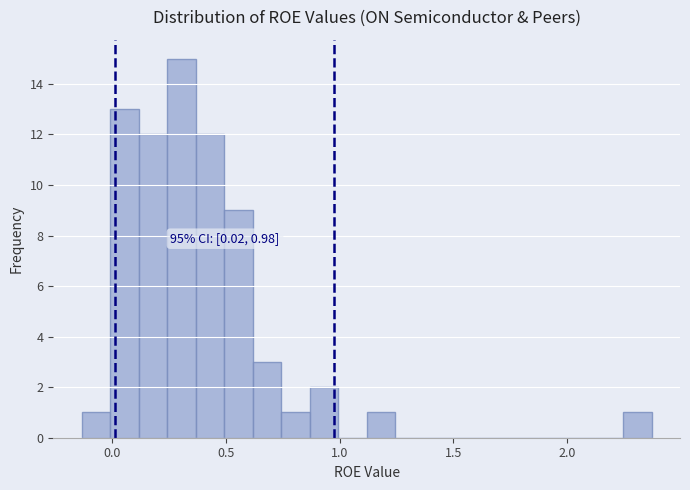

Around what value on the x-axis is the tallest bar? Give the approximate position of its centre, as read against the axis.

0.30